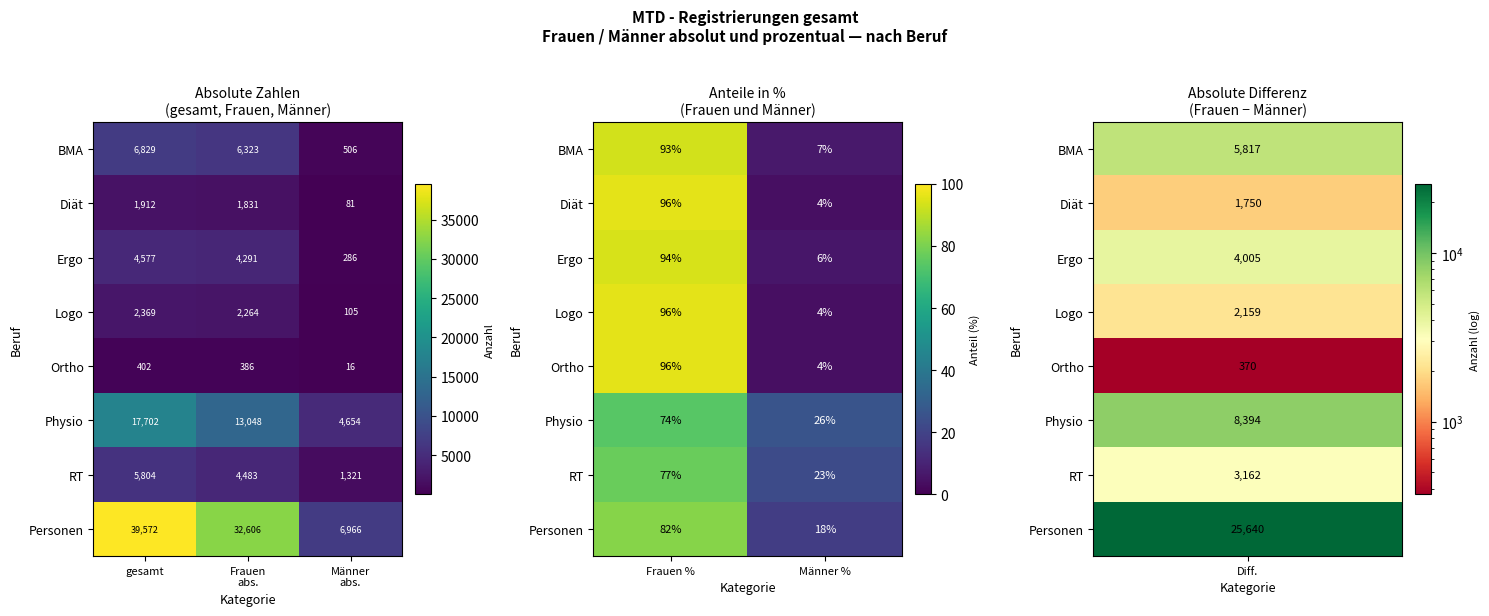

List the series in order of their peak value, highest first.

Diät, Logo, Ortho, Ergo, BMA, Personen, RT, Physio